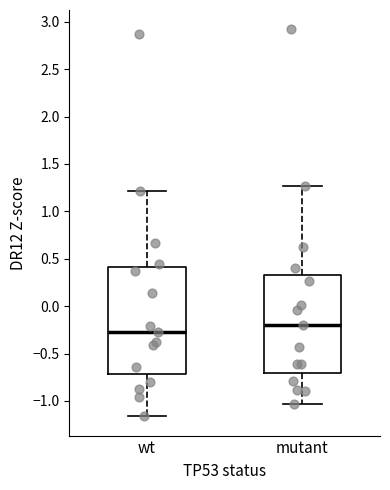

Reading left to right, read every box against the y-axis: the position of its median line, the range the box covers, and the ends of its whiskers. The values are not printed on the chart, so give them approximately, as read against the axis.

wt: median -0.25, box -0.70 to 0.40, whiskers -1.15 to 1.20
mutant: median -0.20, box -0.70 to 0.35, whiskers -1.05 to 1.25